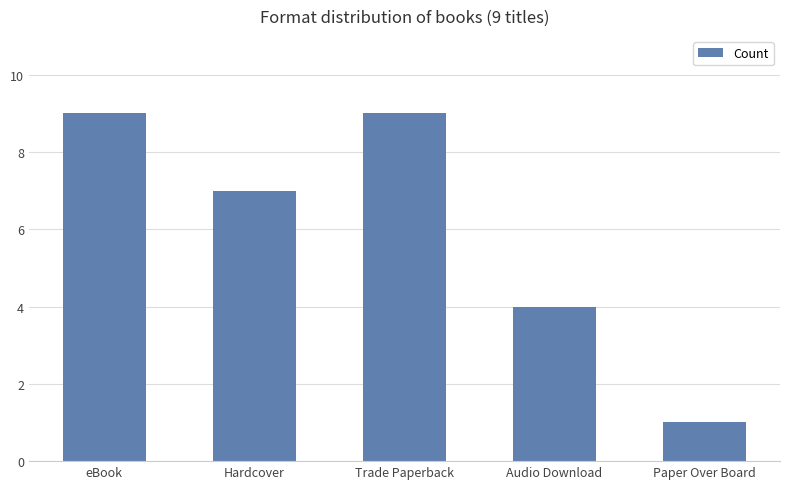

How many bars are there in total?

5